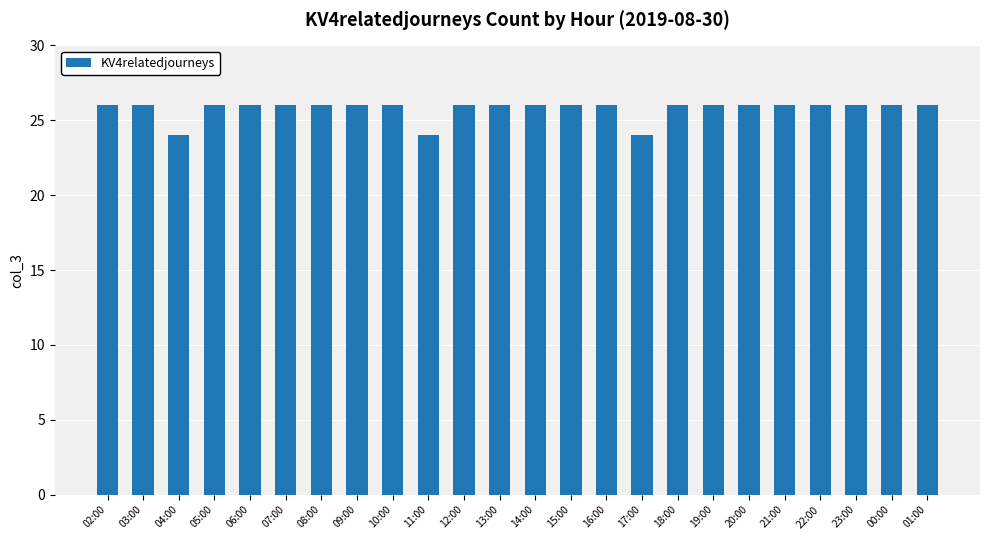

Count the number of data series in this chart.

1